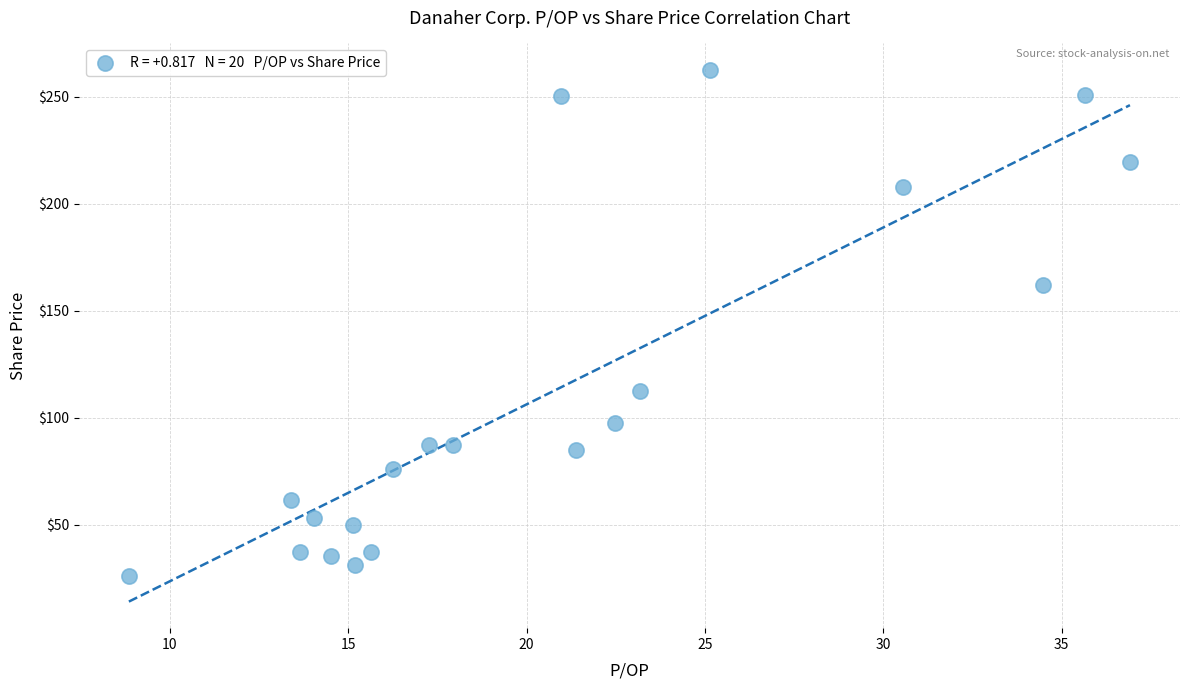

What is the range of Y values (max minus min)?

236.4